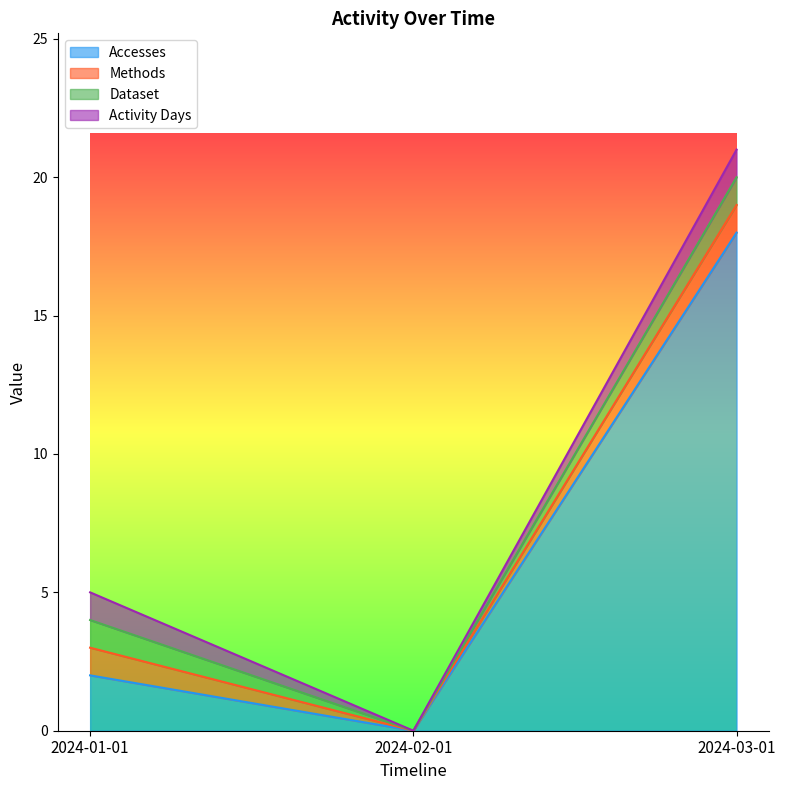

What is the maximum value shown in the chart?

18